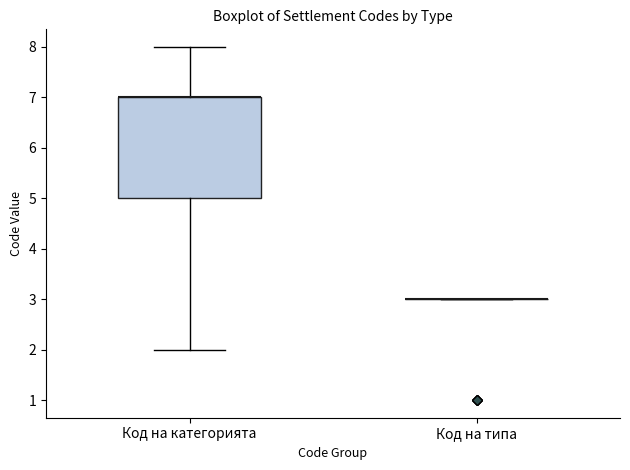

Reading left to right, read every box against the y-axis: the position of its median line, the range the box covers, and the ends of its whiskers. The values are not printed on the chart, so give them approximately, as read against the axis.

Код на категорията: median 7 (drawn on the box's upper edge), box 5 to 7, whiskers 2 to 8
Код на типа: box collapsed to a line at 3, whiskers 3 to 3